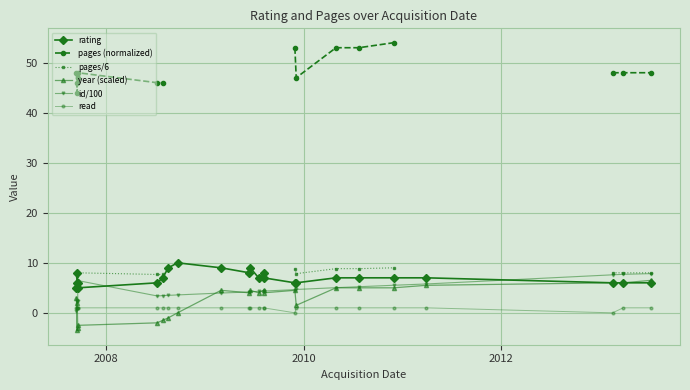

The year (scaled) series shows 1.4 at 9. True or false?

False